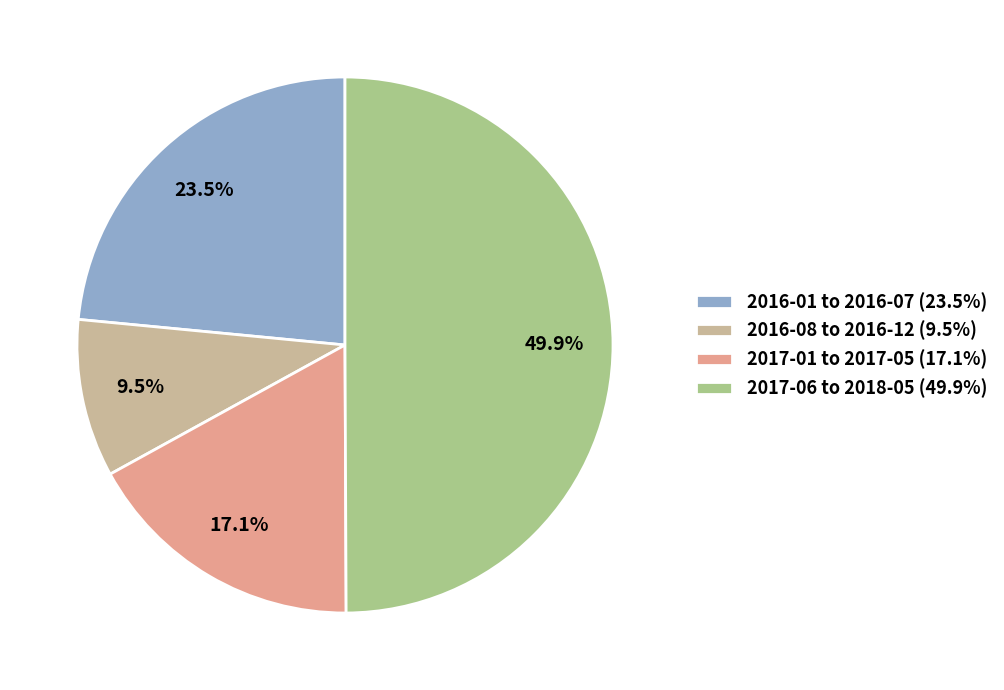

Is 2017-01 to 2017-05 (17.1%) the majority of the pie?

No